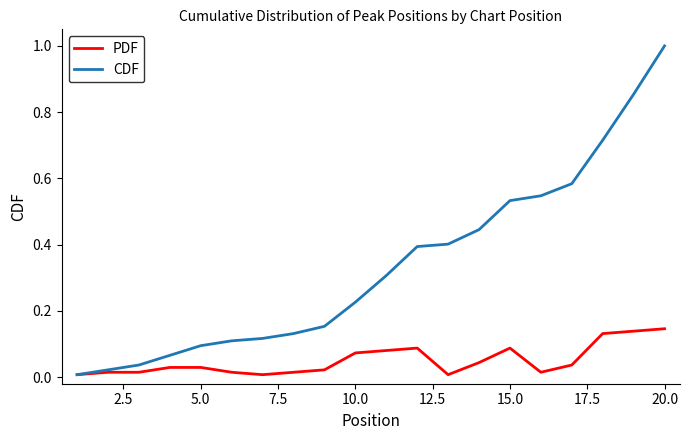

Which series has the widest spread of values?

CDF